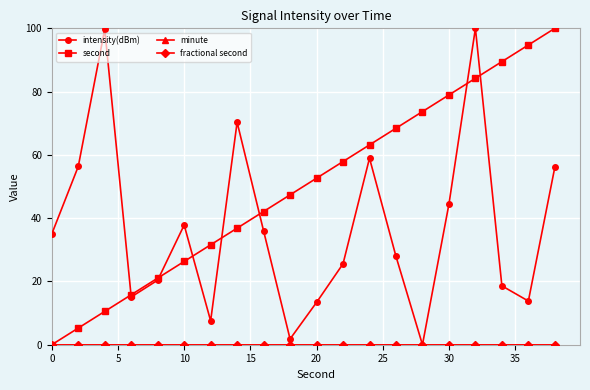

Is this an area chart (filled region under the line)?

No